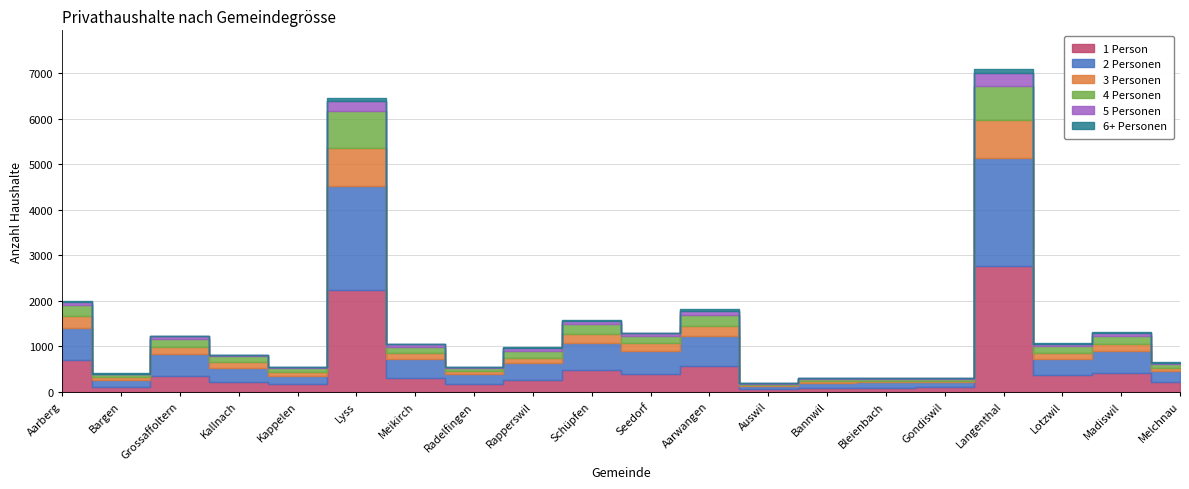

Where is 5 Personen nearest to the value 137?

Aarwangen